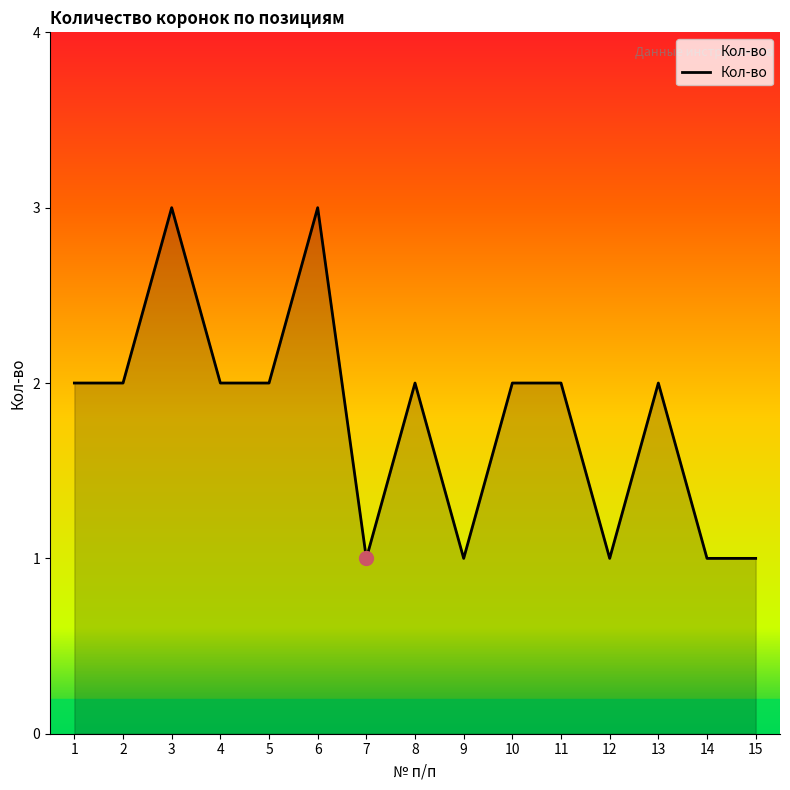

The chart shows a value of 2 at 8. True or false?

True